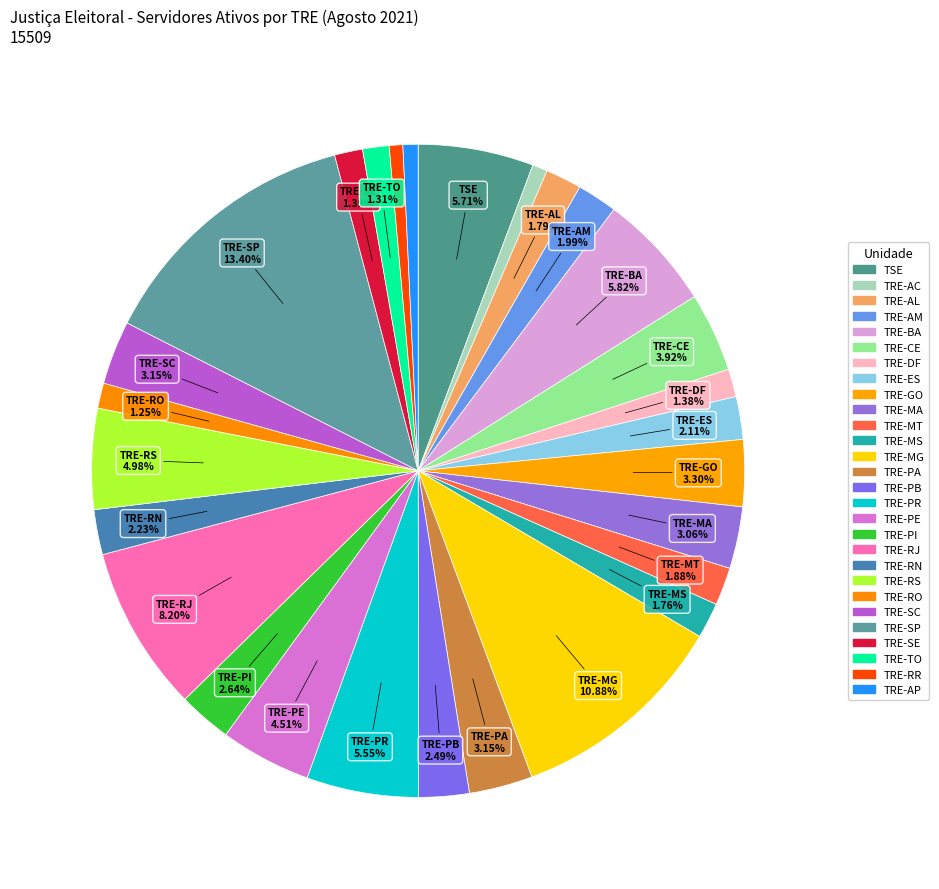

How many segments does this pie chart have?

28